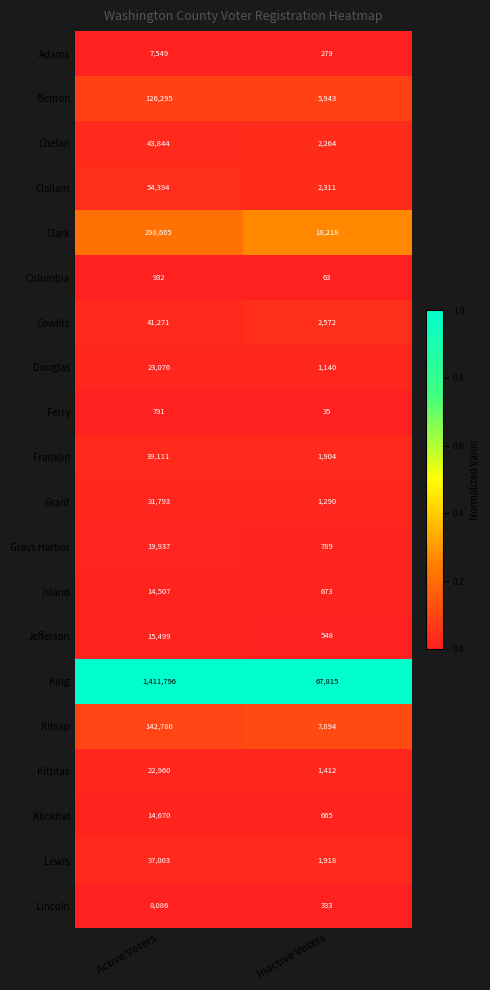

Between Active Voters and Inactive Voters, which series saw the biggest shift?

King